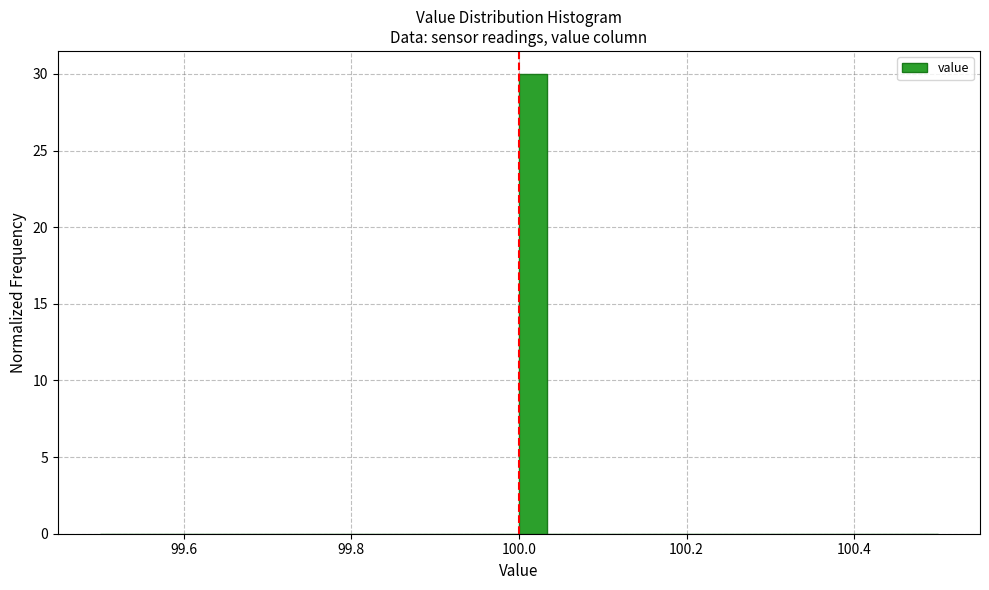

Around what value on the x-axis is the tallest bar? Give the approximate position of its centre, as read against the axis.

100.02